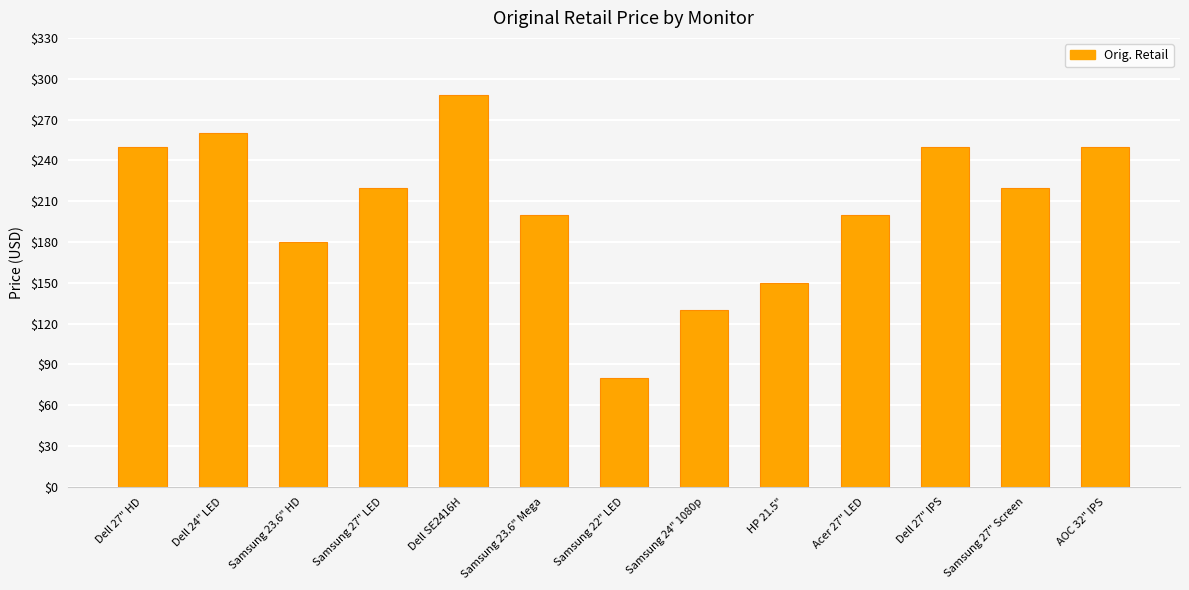

What is the difference between the second highest and second lowest values?

130.0